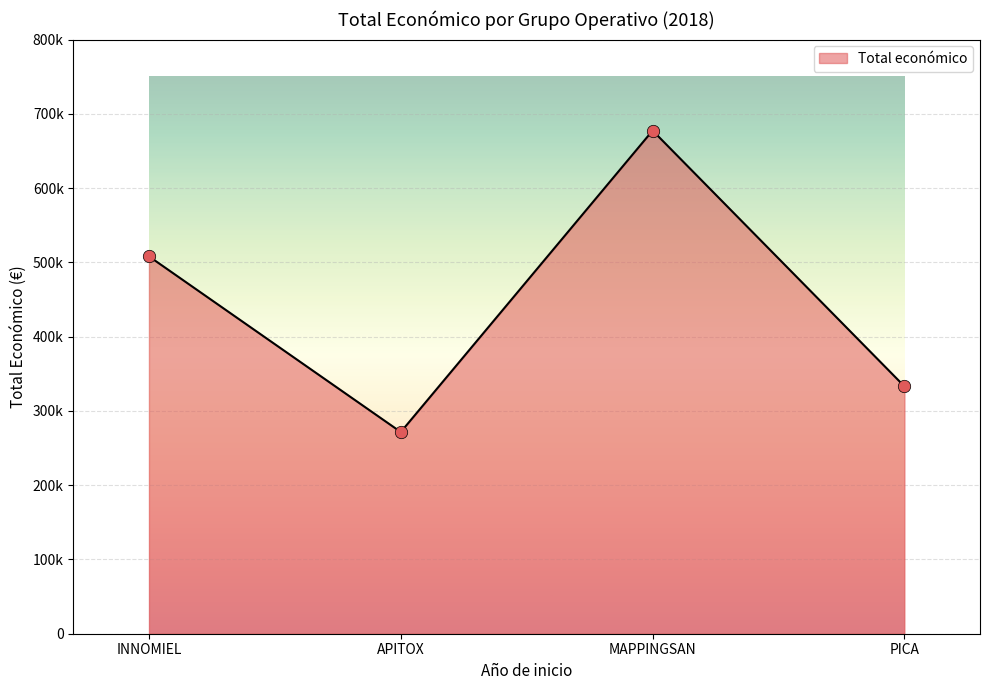

What is the change in value from INNOMIEL to APITOX?

-236538